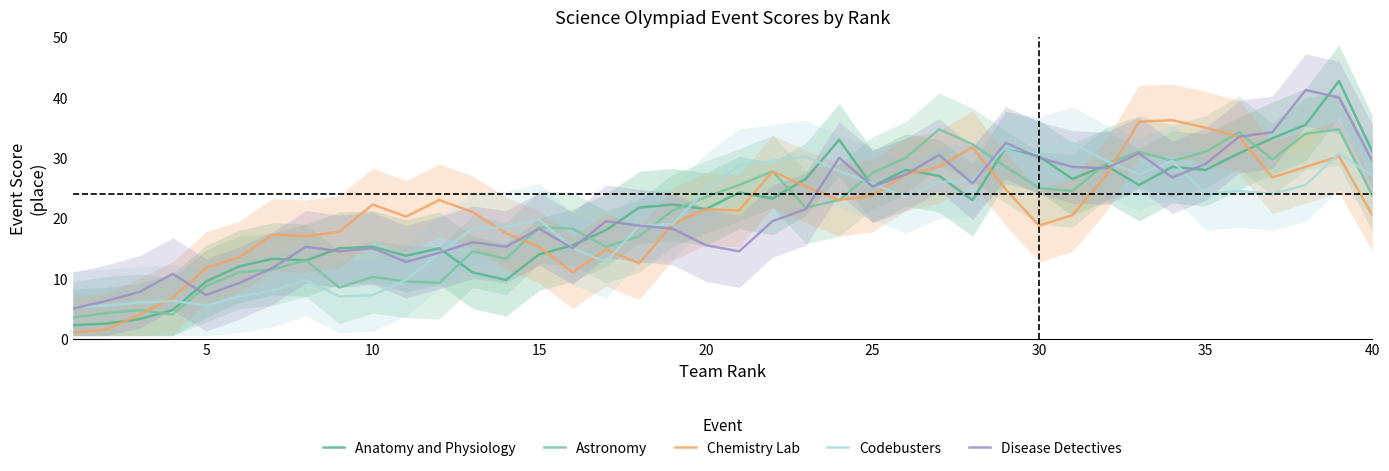

What is the minimum value for Astronomy?

3.5